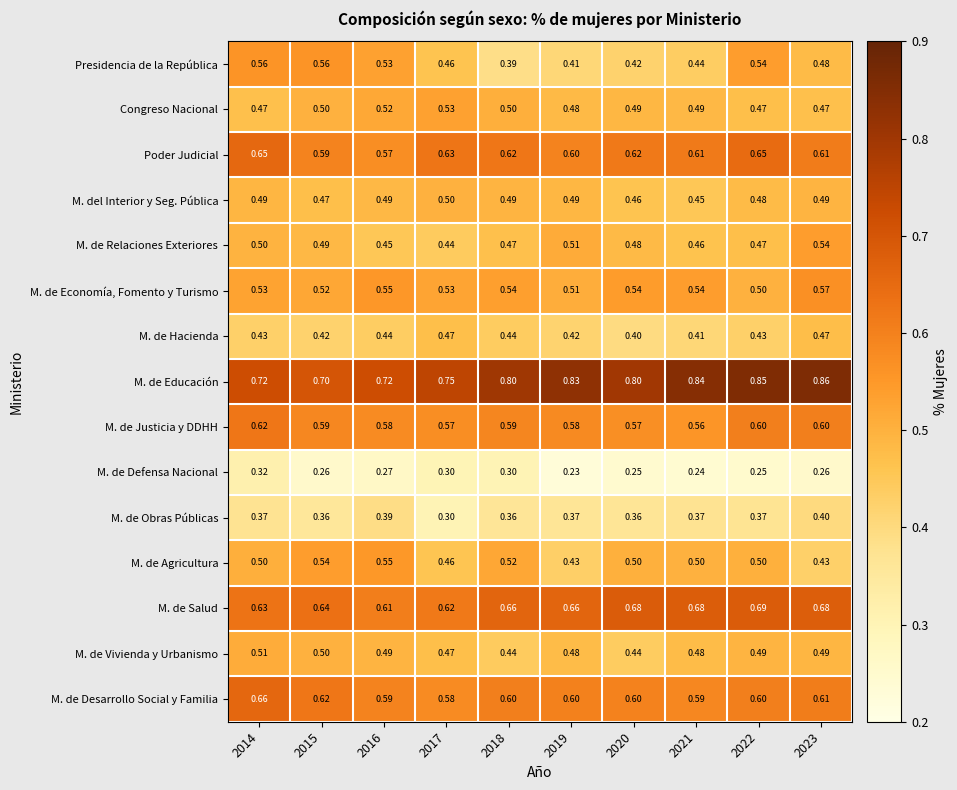

Which series has the largest range (max minus min)?

Presidencia de la República